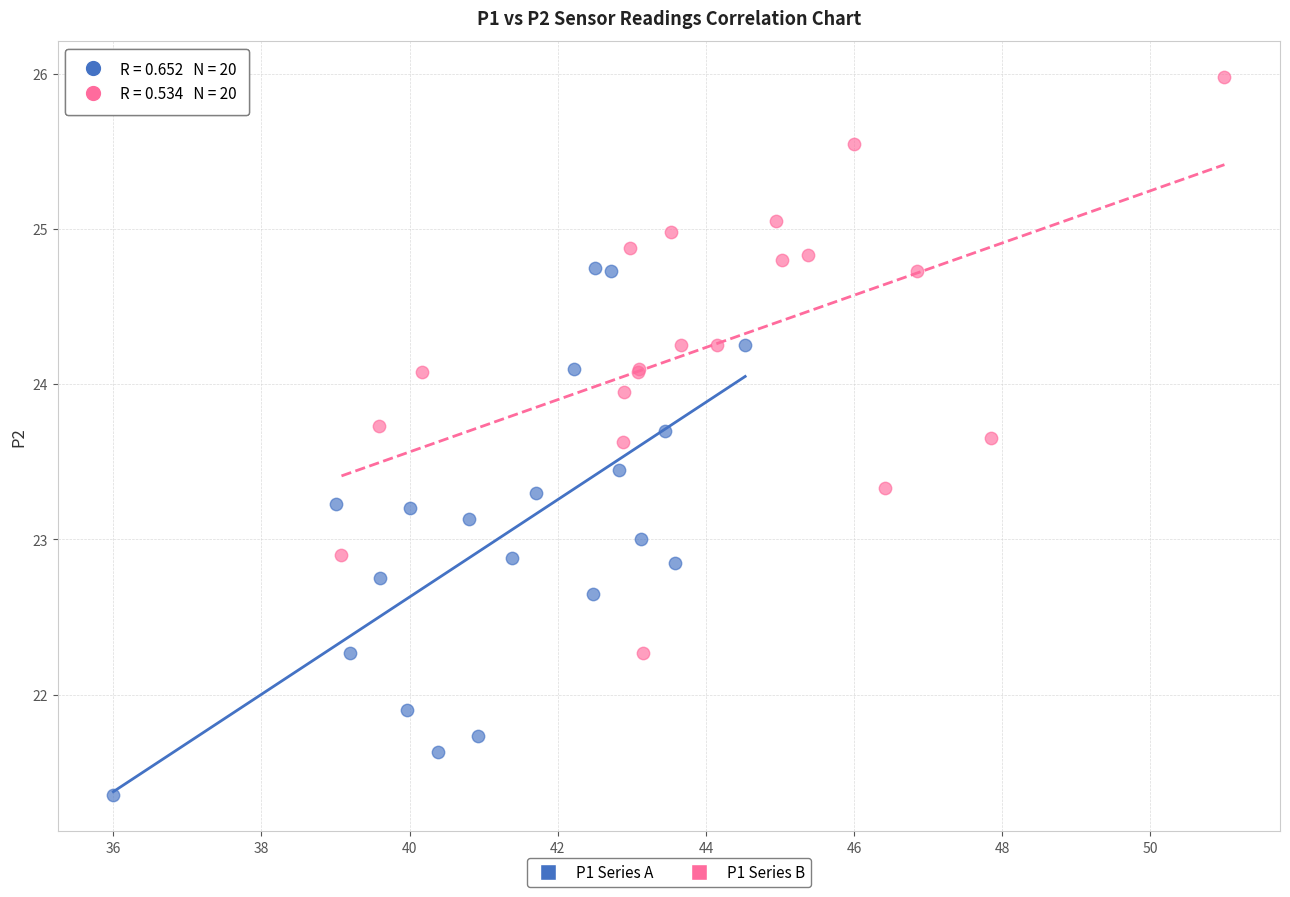

Which series has the widest spread of Y values?

P1 Series B